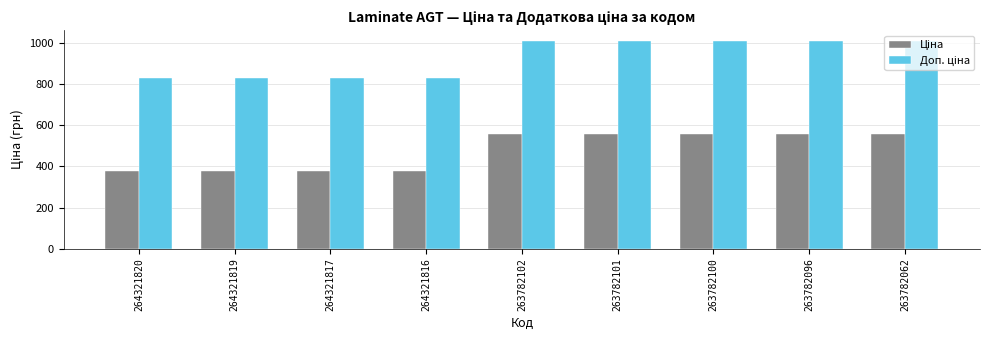

What is the spread (max minus min) of values at 263782100?

450.6